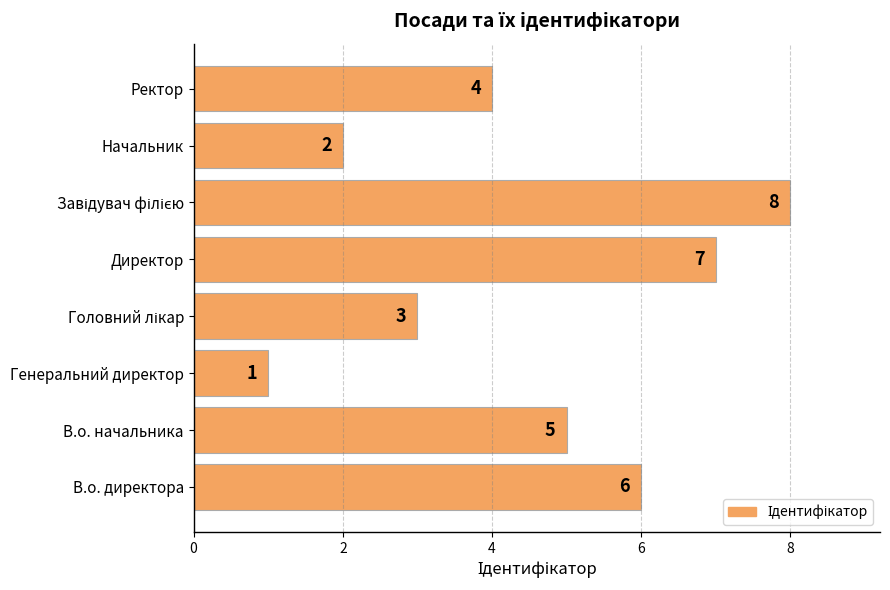

The chart shows a value of 2 at В.о. директора. True or false?

False